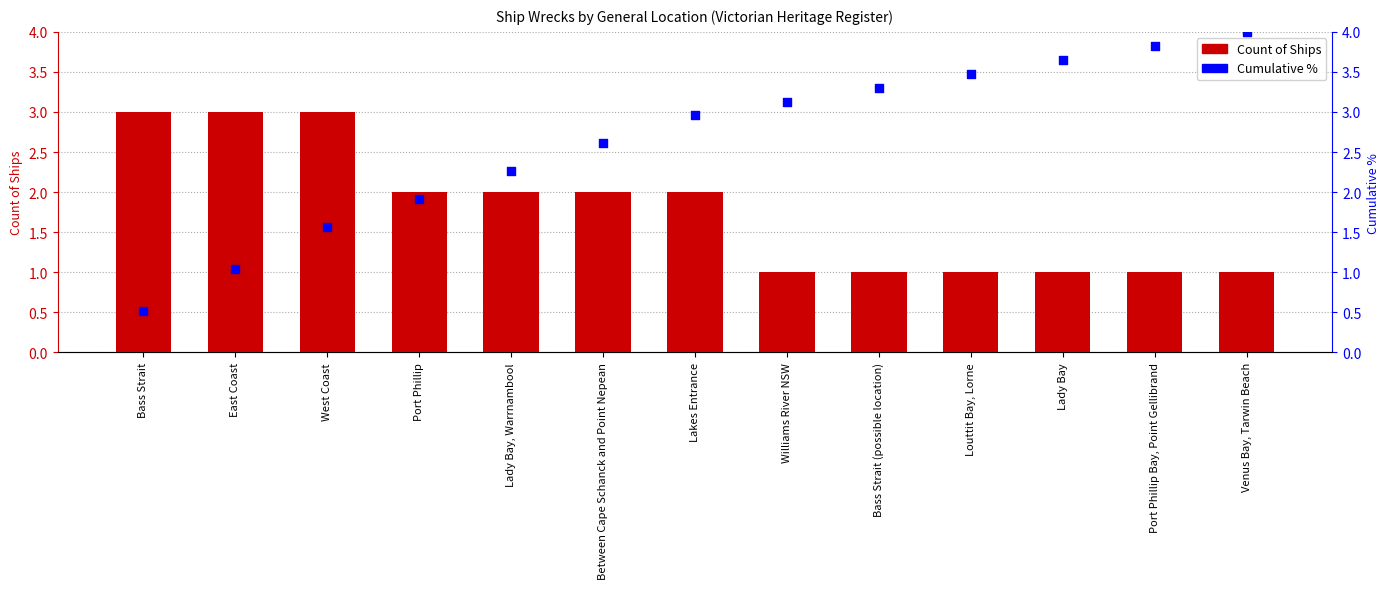

Which series has the largest total across all categories?

Cumulative %